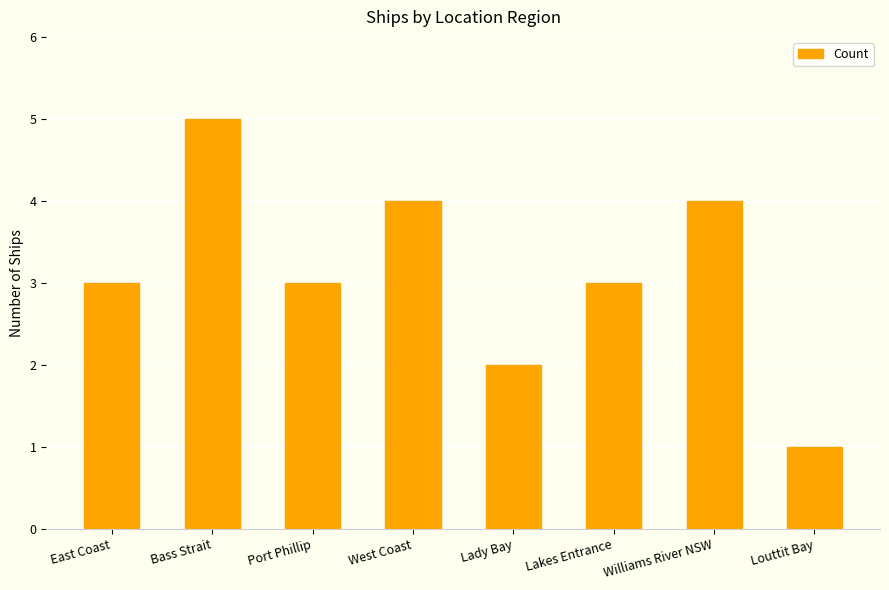

Read the value at Williams River NSW.

4